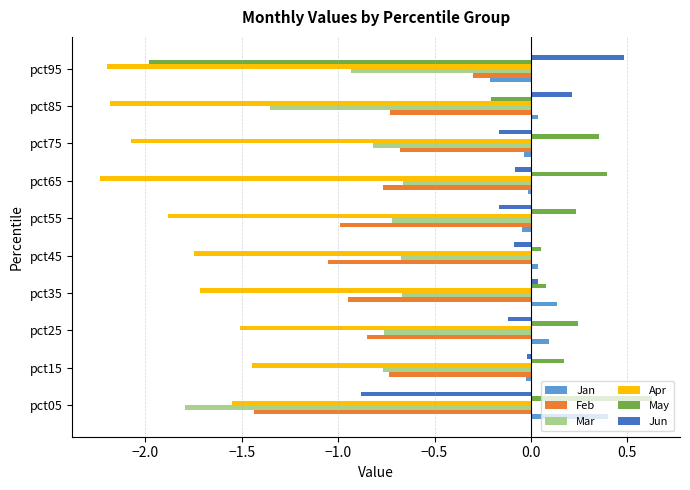

Is the value of Jan at pct25 greater than the value of Jun at pct85?

No